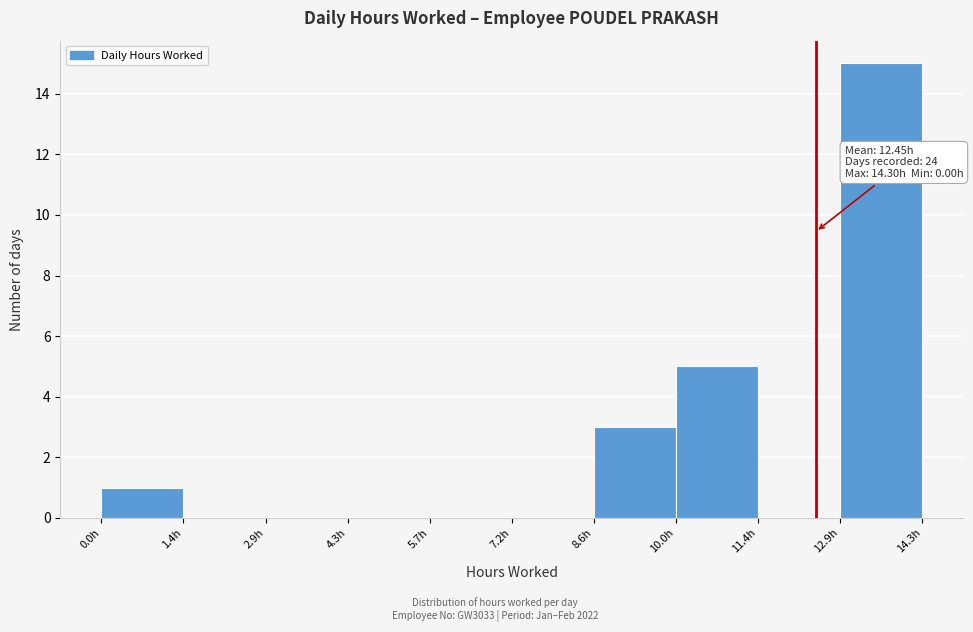

Over which range of the x-axis is the bar tallest?

12.8 to 14.4